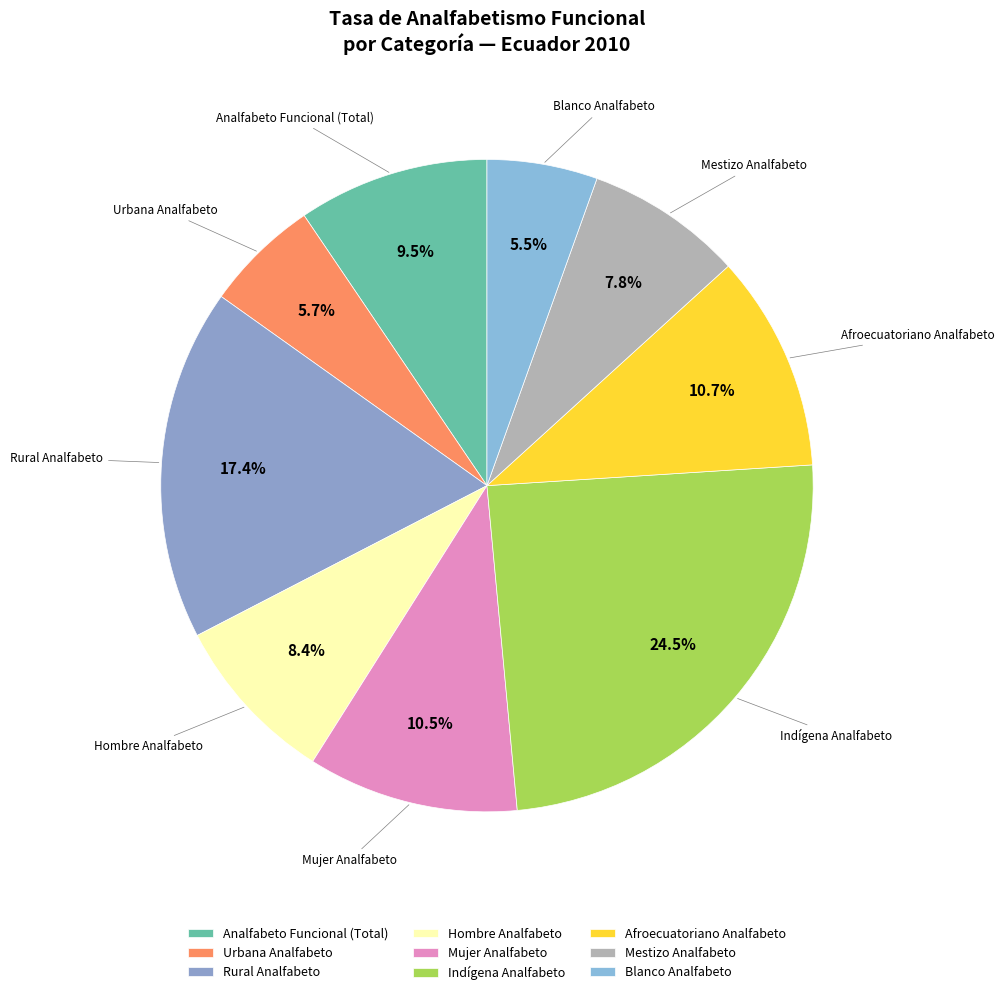

Does any single category account for the majority?

No